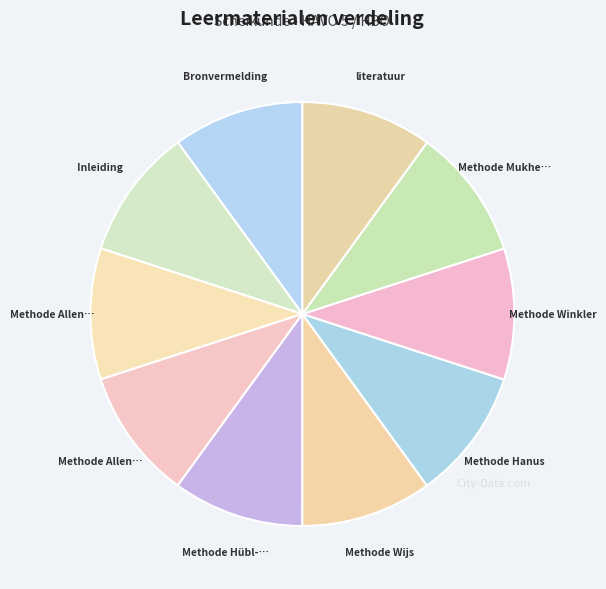

How many slices are in this pie chart?

10